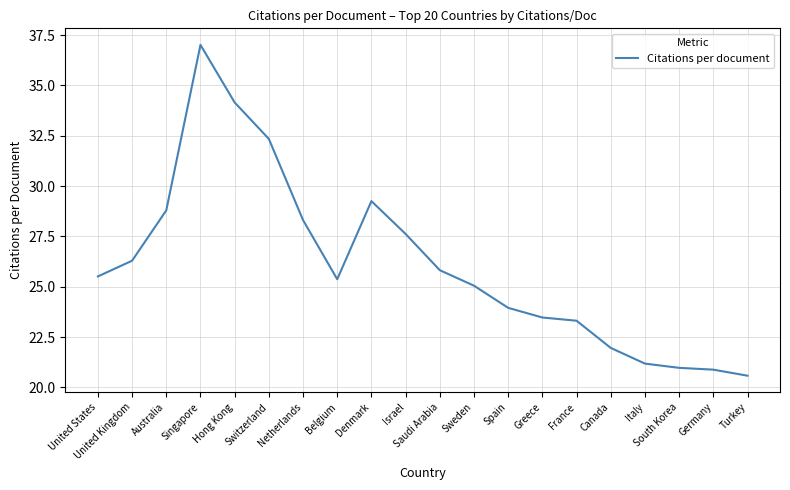

What is the minimum value shown in the chart?

20.6